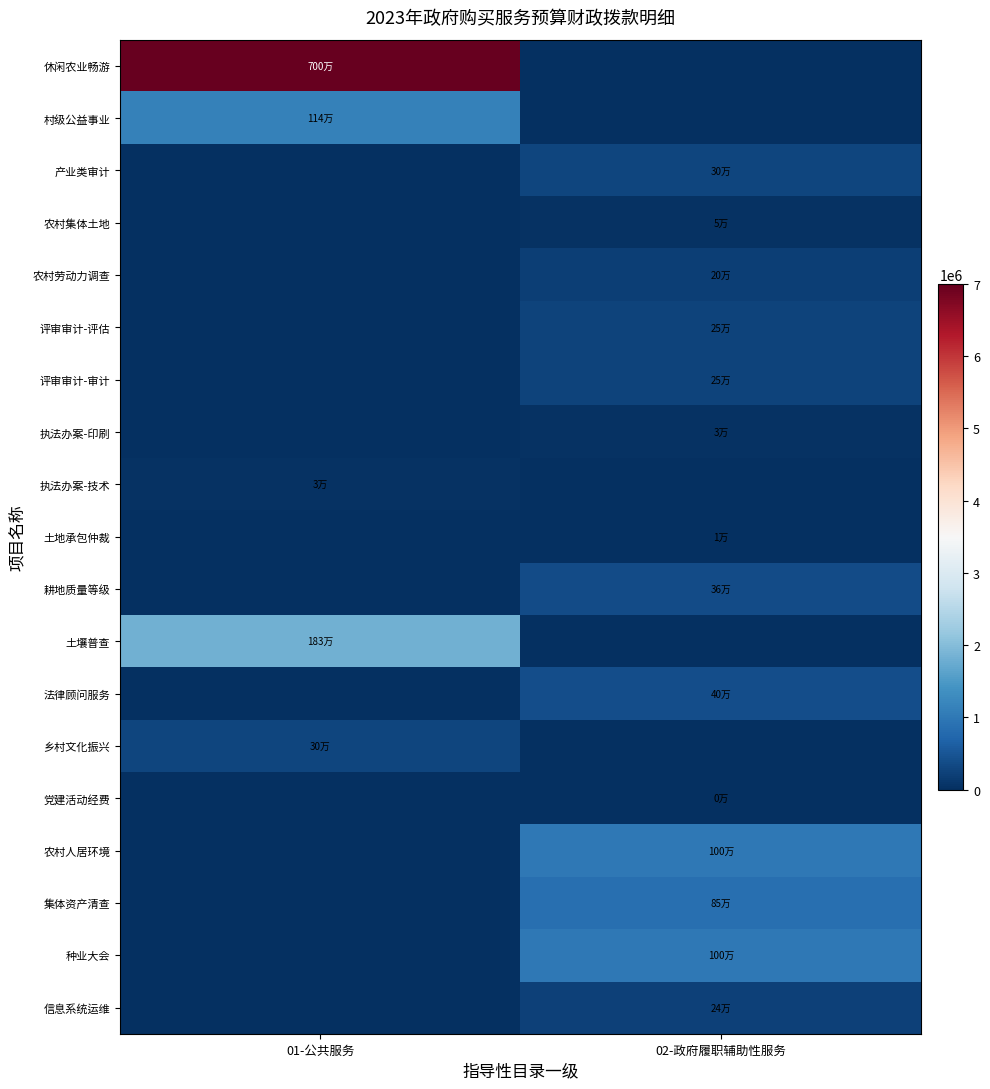

Reading right to left, extract all data points from this chart.

休闲农业畅游: 02-政府履职辅助性服务=0	01-公共服务=7000000
村级公益事业: 02-政府履职辅助性服务=0	01-公共服务=1140000
产业类审计: 02-政府履职辅助性服务=300000	01-公共服务=0
农村集体土地: 02-政府履职辅助性服务=50000	01-公共服务=0
农村劳动力调查: 02-政府履职辅助性服务=200000	01-公共服务=0
评审审计-评估: 02-政府履职辅助性服务=250000	01-公共服务=0
评审审计-审计: 02-政府履职辅助性服务=250000	01-公共服务=0
执法办案-印刷: 02-政府履职辅助性服务=30000	01-公共服务=0
执法办案-技术: 02-政府履职辅助性服务=0	01-公共服务=30000
土地承包仲裁: 02-政府履职辅助性服务=10000	01-公共服务=0
耕地质量等级: 02-政府履职辅助性服务=357850	01-公共服务=0
土壤普查: 02-政府履职辅助性服务=0	01-公共服务=1830000
法律顾问服务: 02-政府履职辅助性服务=400000	01-公共服务=0
乡村文化振兴: 02-政府履职辅助性服务=0	01-公共服务=300000
党建活动经费: 02-政府履职辅助性服务=3000	01-公共服务=0
农村人居环境: 02-政府履职辅助性服务=1000000	01-公共服务=0
集体资产清查: 02-政府履职辅助性服务=850000	01-公共服务=0
种业大会: 02-政府履职辅助性服务=1000000	01-公共服务=0
信息系统运维: 02-政府履职辅助性服务=237992	01-公共服务=0